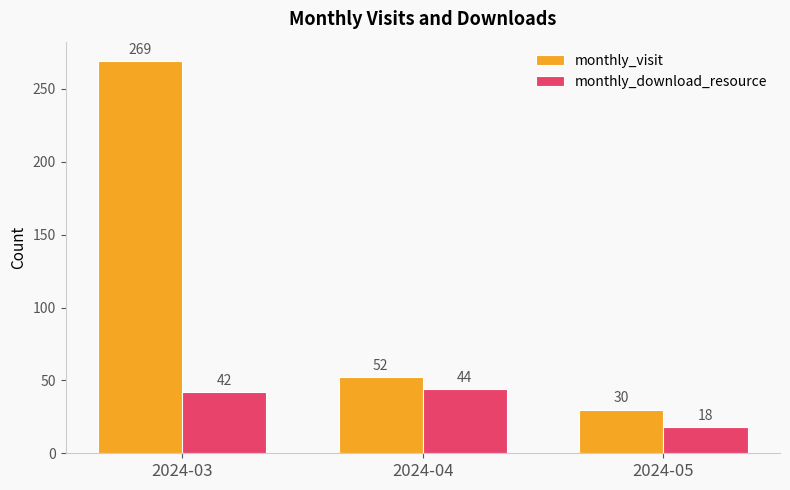

Which series has the largest range (max minus min)?

monthly_visit